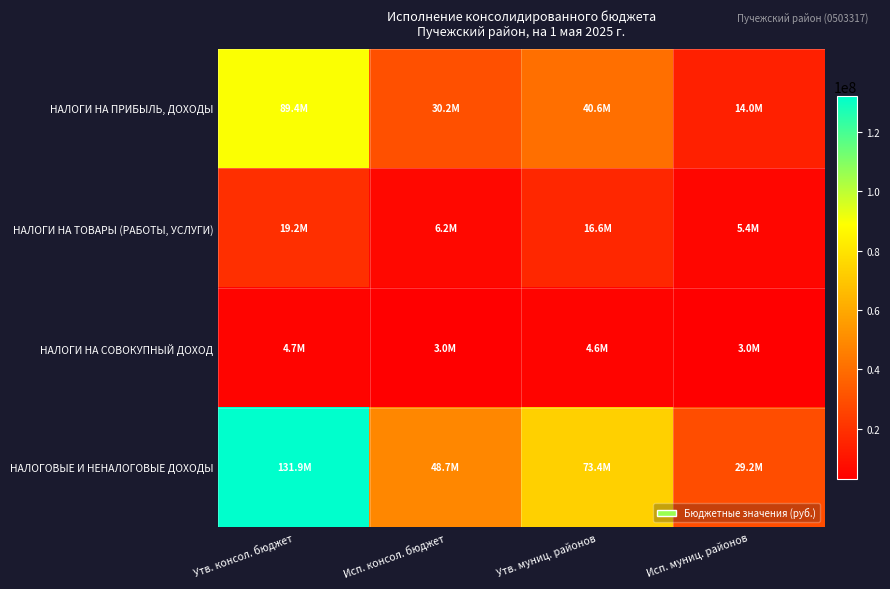

What is the spread (max minus min) of values at Утв. муниц. районов?

68801790.0